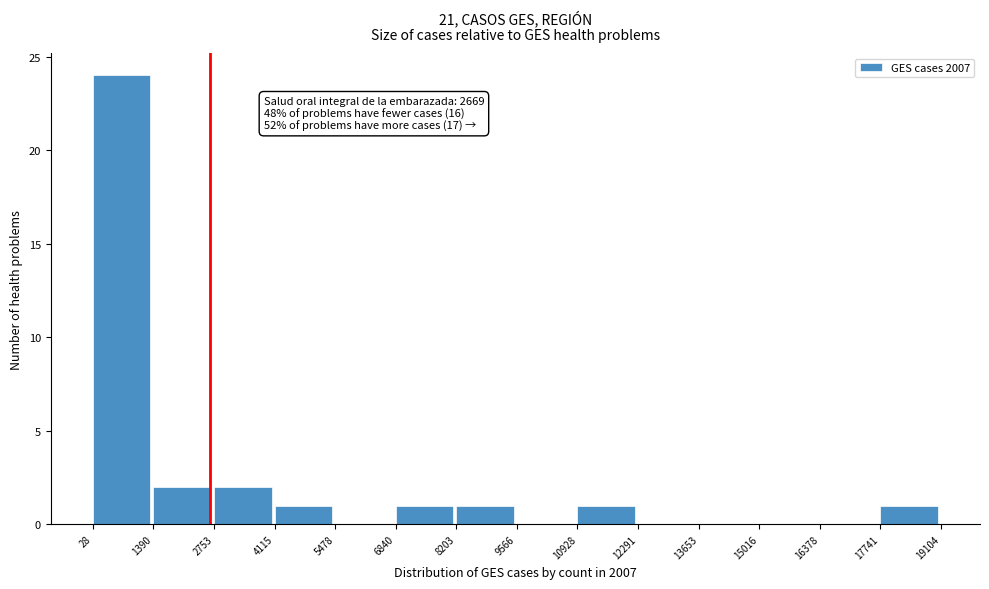

Which range on the x-axis has the tallest bar?

28 to 1390